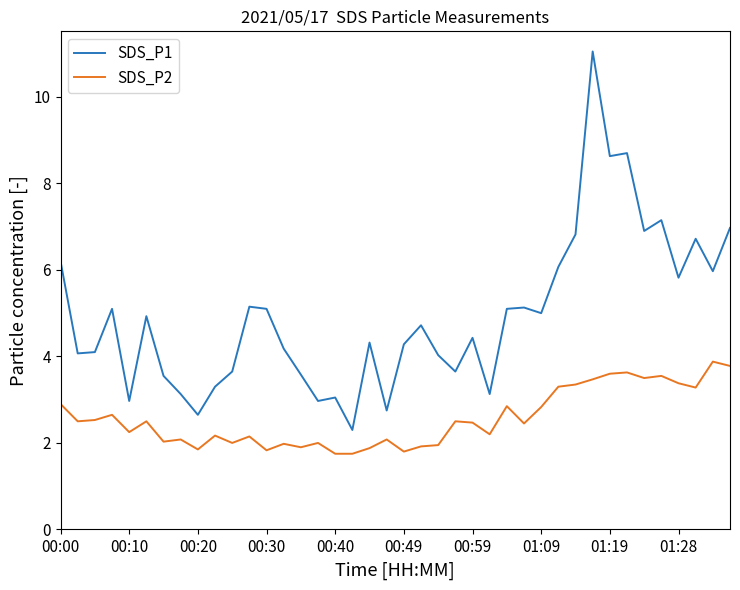

Which series has the largest range (max minus min)?

SDS_P1